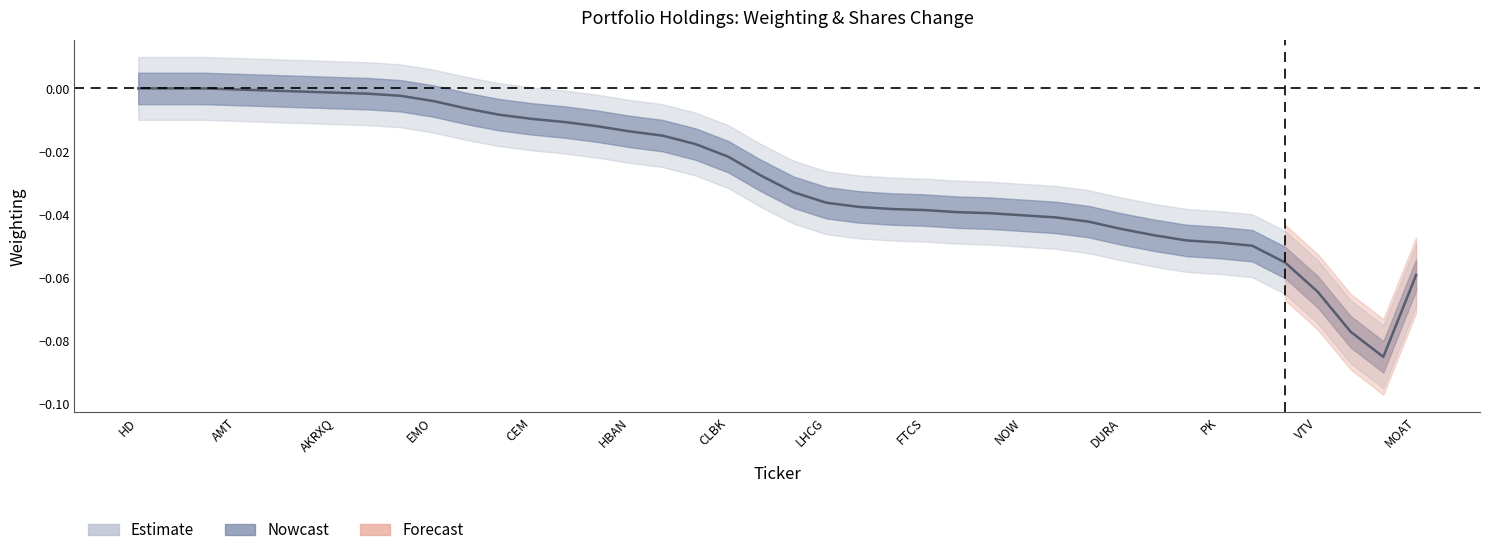

Reading left to right, transcribe all the data shown in this chart.

HD=0.0	LLY=0.0	MSFT=0.0	AMT=-0.0	AMZN=-0.0	IBM=-0.0	AKRXQ=-0.0	GCI=-0.0	CEN=-0.0	EMO=-0.0	SALT=-0.0	KYN=-0.0	CEM=-0.0	PMD=-0.0	ETJ=-0.0	HBAN=-0.0	IVH=-0.0	SSRM=-0.0	CLBK=-0.0	FRA=-0.0	IWM=-0.0	LHCG=-0.0	VHT=-0.0	PANW=-0.0	FTCS=-0.0	VB=-0.0	XMLV=-0.0	NOW=-0.0	SYY=-0.0	XPER=-0.0	DURA=-0.0	ATO=-0.0	L100PS=-0.0	PK=-0.0	DON=-0.1	VPU=-0.1	VTV=-0.1	MNE=-0.1	VCLT=-0.1	MOAT=-0.1